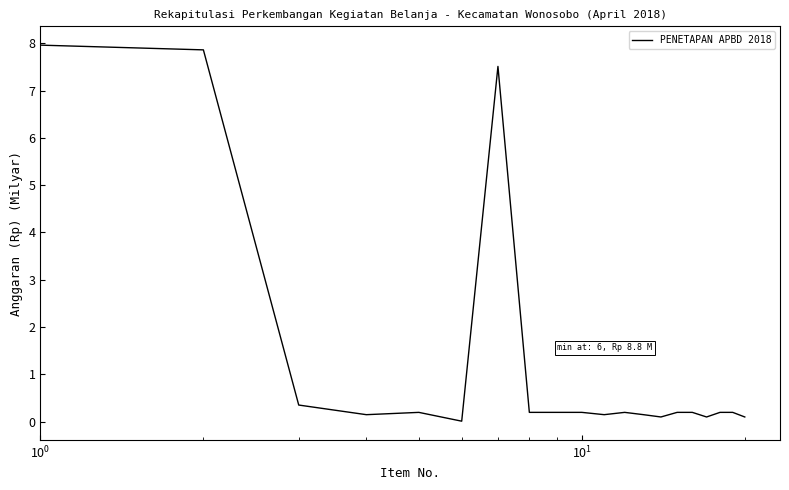

How many lines are shown in the chart?

1